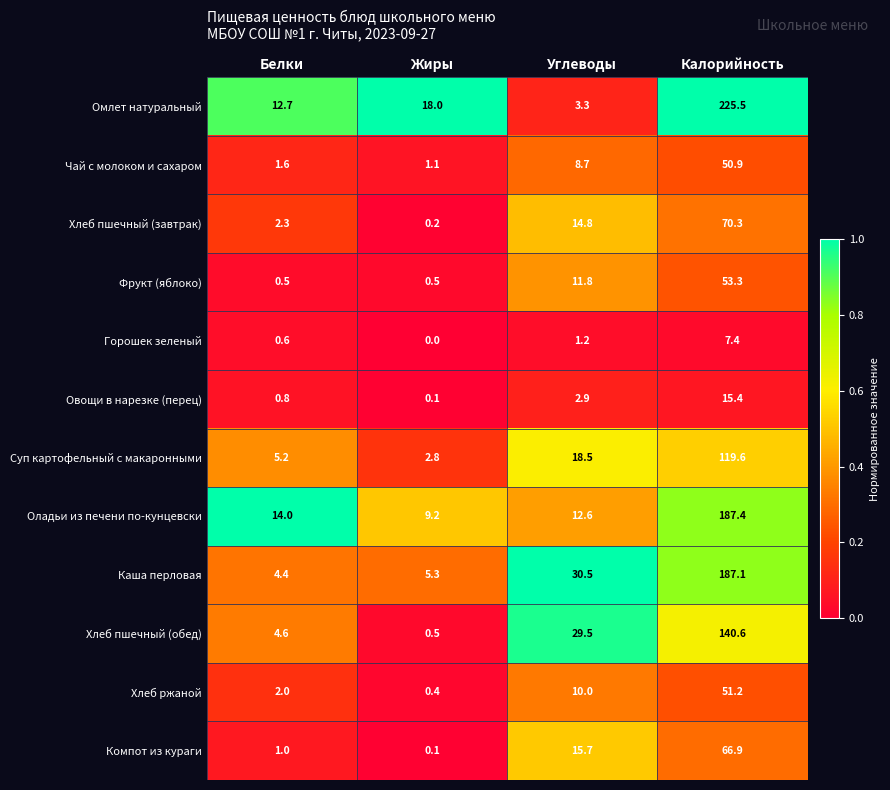

Is it true that Овощи в нарезке (перец) equals 0.8 at Белки?

True